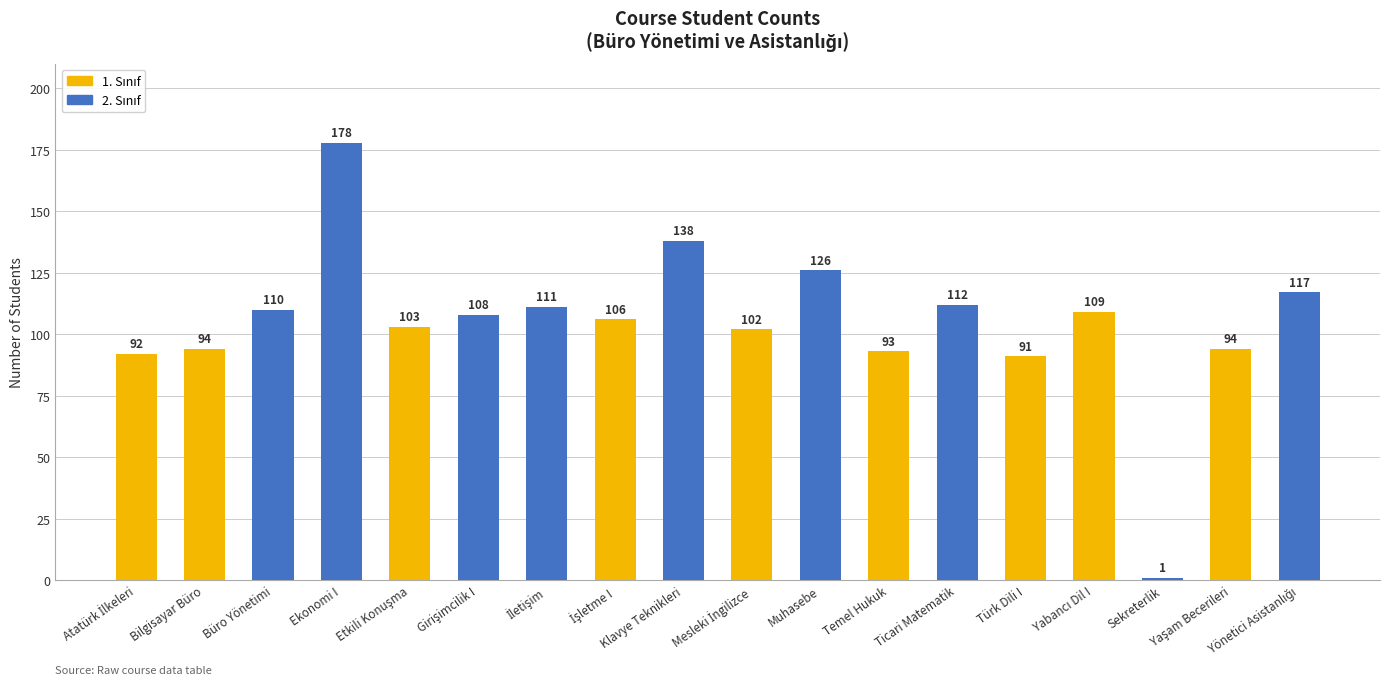

Between Bilgisayar Büro and Klavye Teknikleri, which is larger?

Klavye Teknikleri